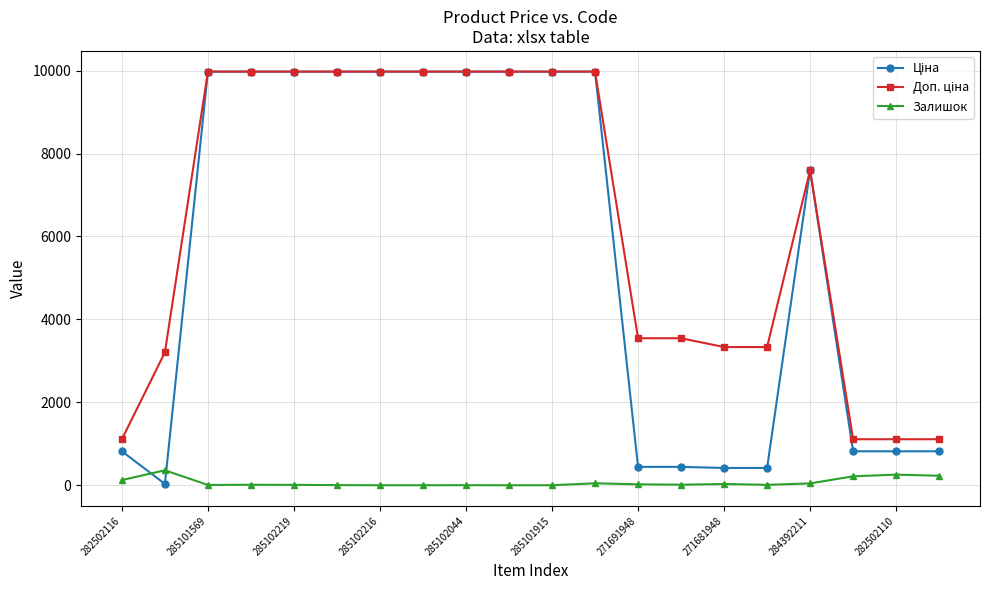

What is the highest value of the Залишок series?

360.0